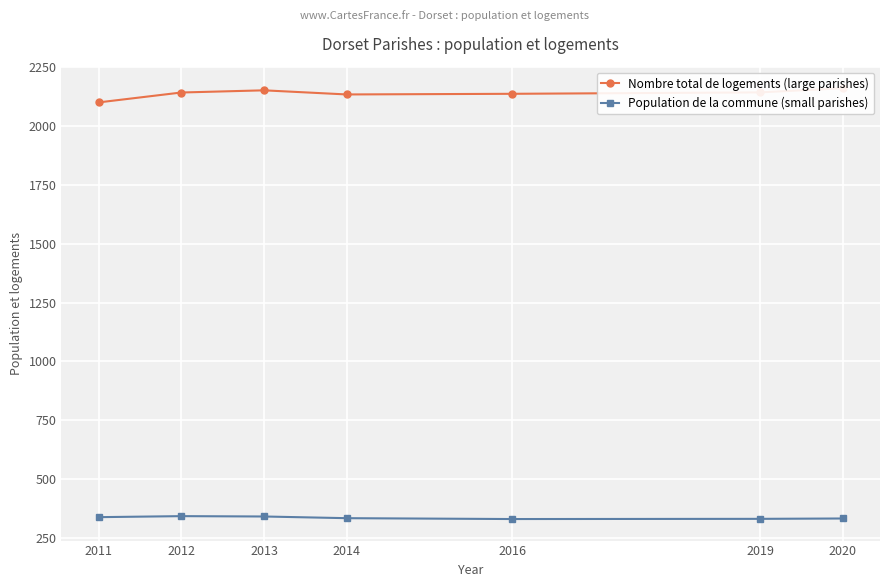

Is this an area chart (filled region under the line)?

No